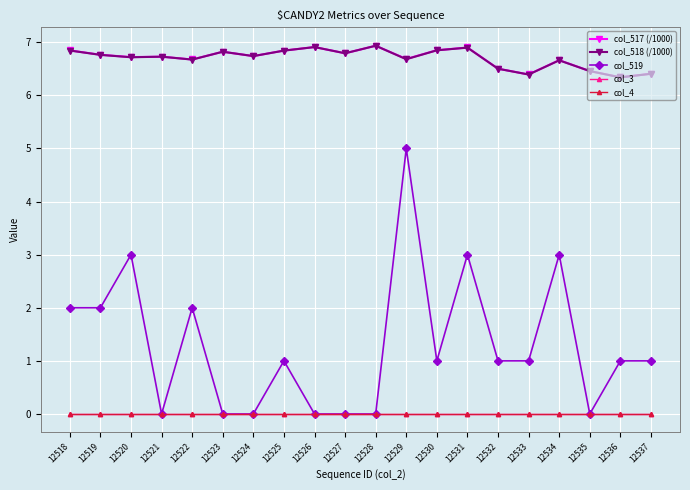

At how many categories does at least one series exceed 4?

20